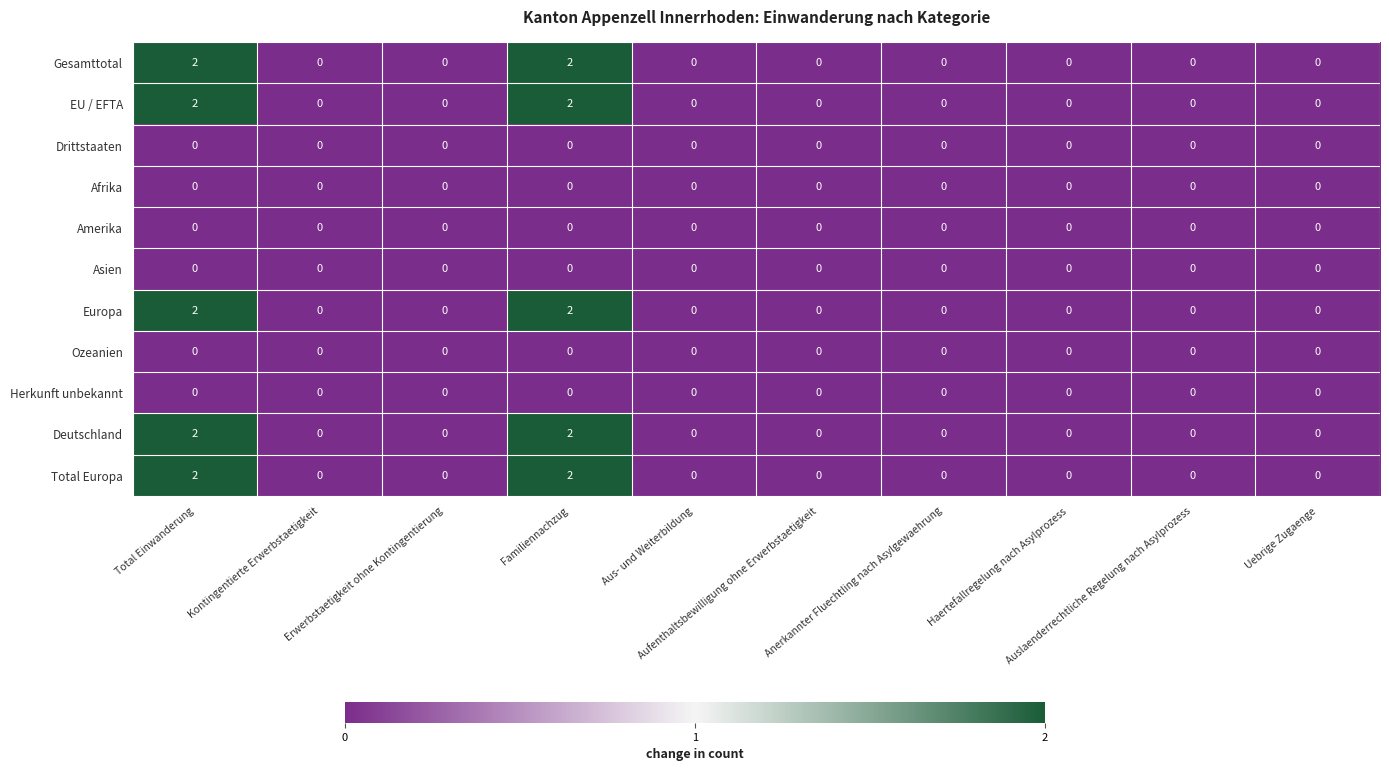

Count the Deutschland values in the range 0 to 1.

8